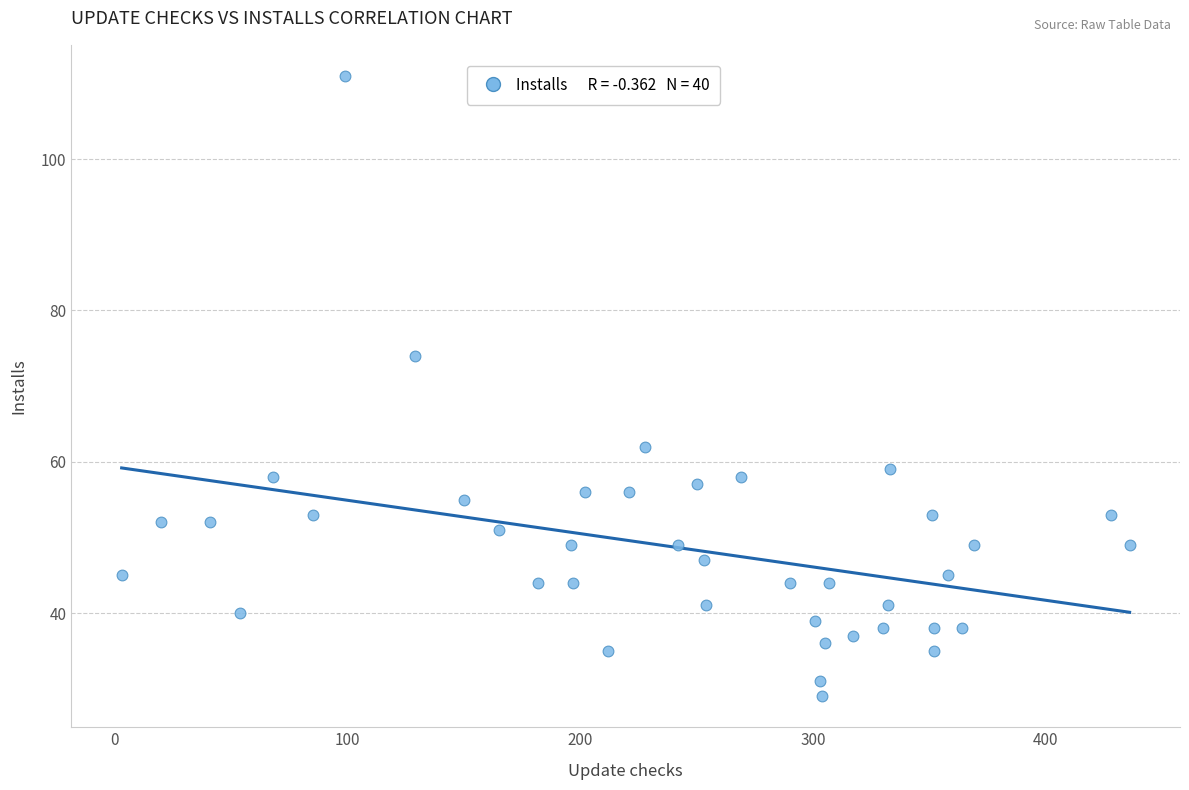

What is the range of X values (max minus min)?

433